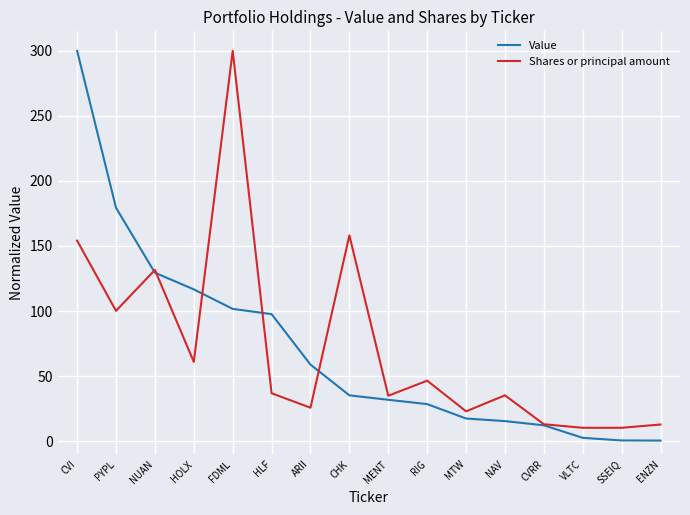

At which label is Value closest to 150?

NUAN